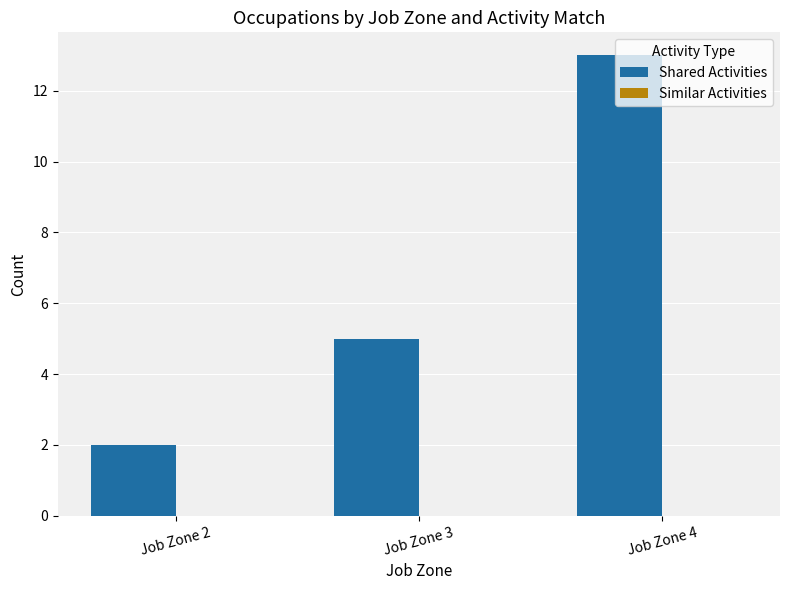

The value at Job Zone 3 is 5. True or false?

True